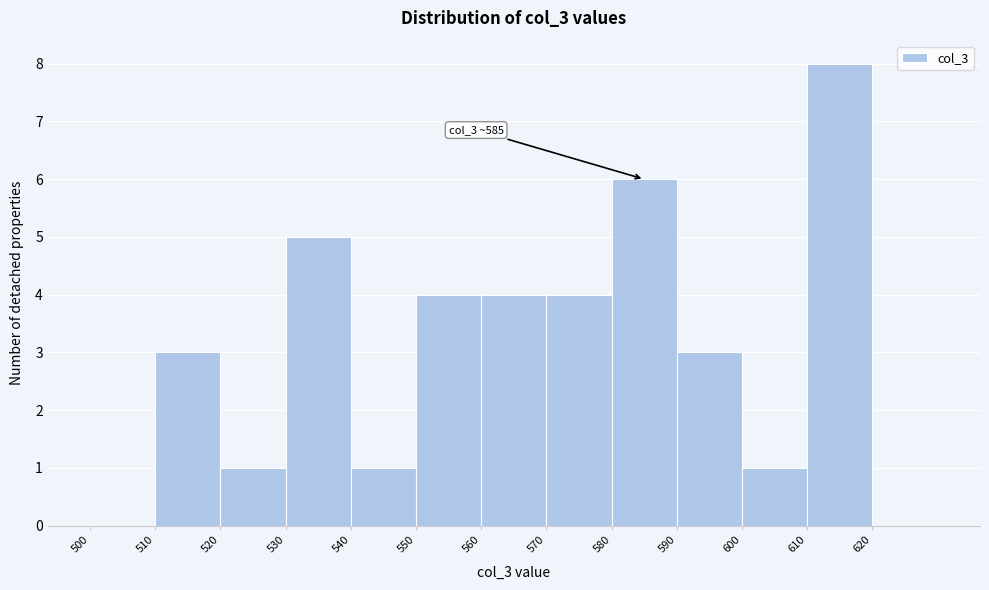

Which range on the x-axis has the tallest bar?

610 to 620